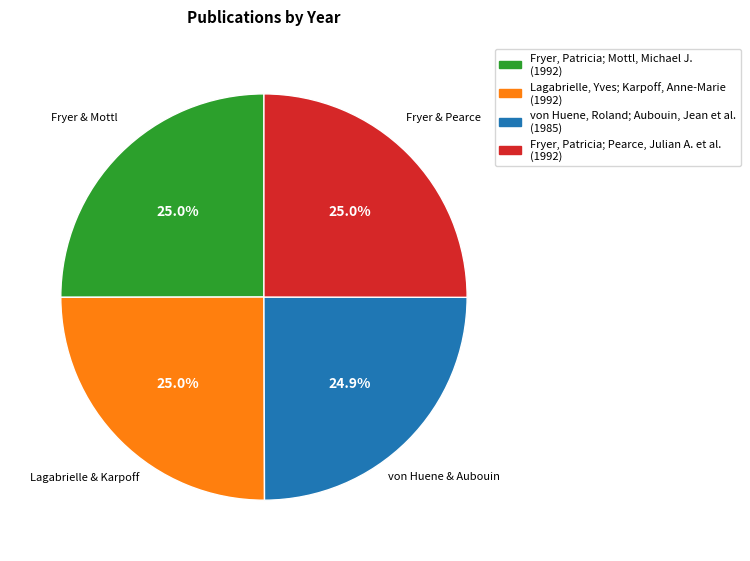

What percentage is NOT represented by Lagabrielle, Yves; Karpoff, Anne-Marie?

75.0%